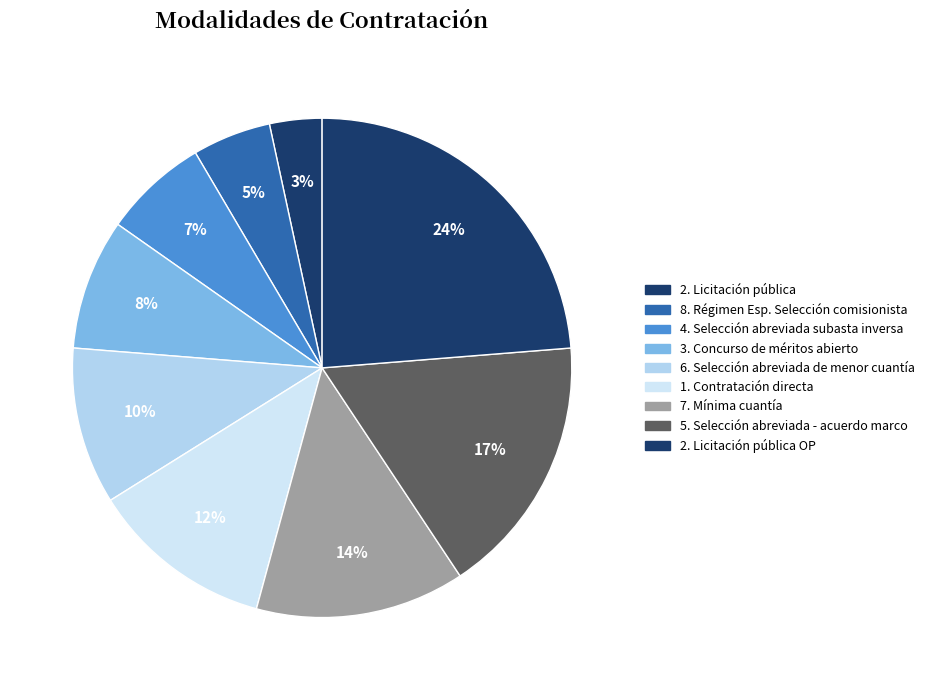

Is 5. Selección abreviada - acuerdo marco the majority of the pie?

No